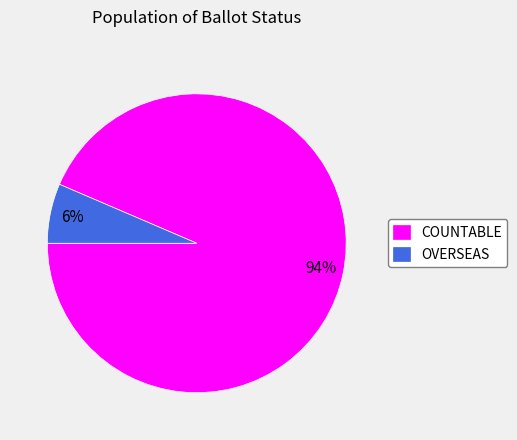

Which category accounts for the majority?

COUNTABLE